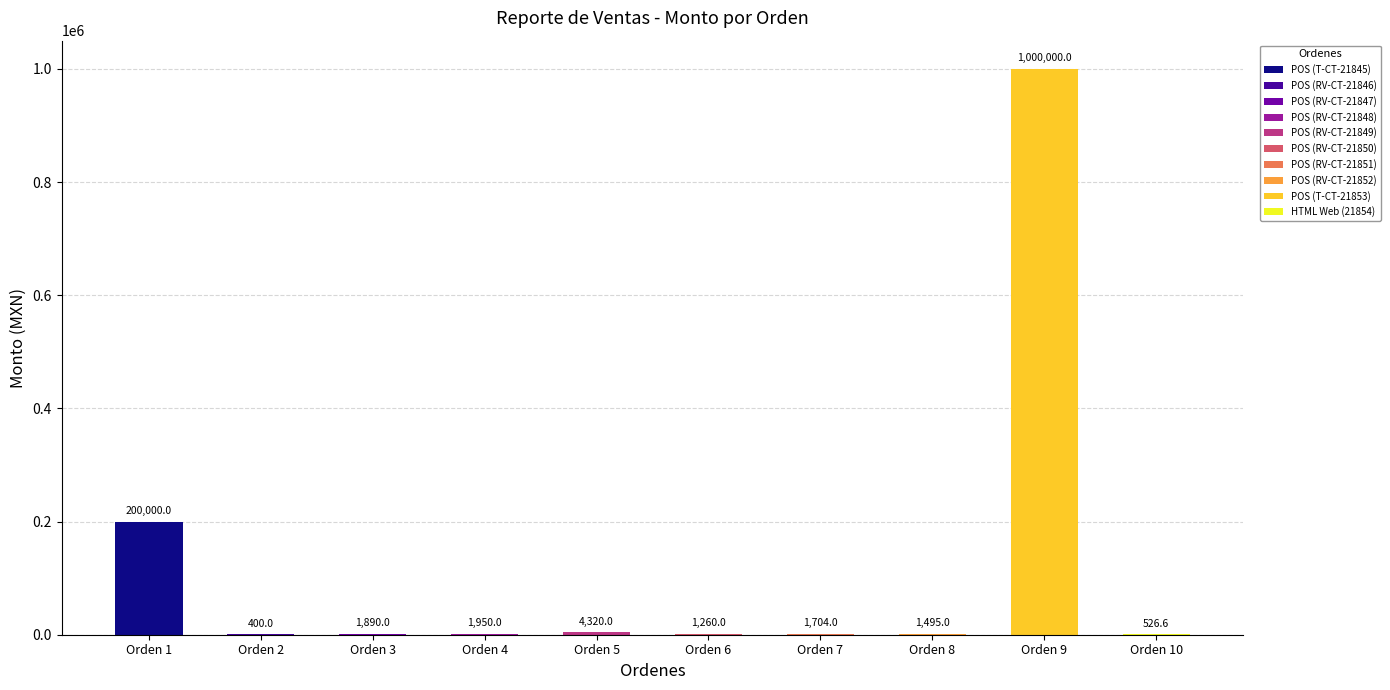

What is the difference between the maximum and minimum values in the Monto series?

999600.0